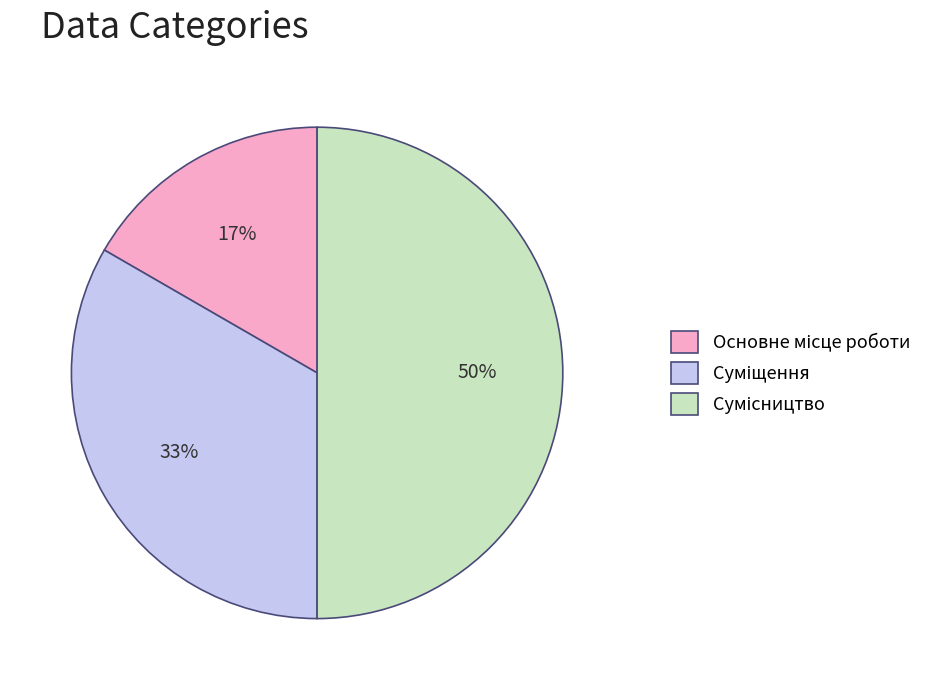

To the nearest percent, what is the average slice percentage?

33%